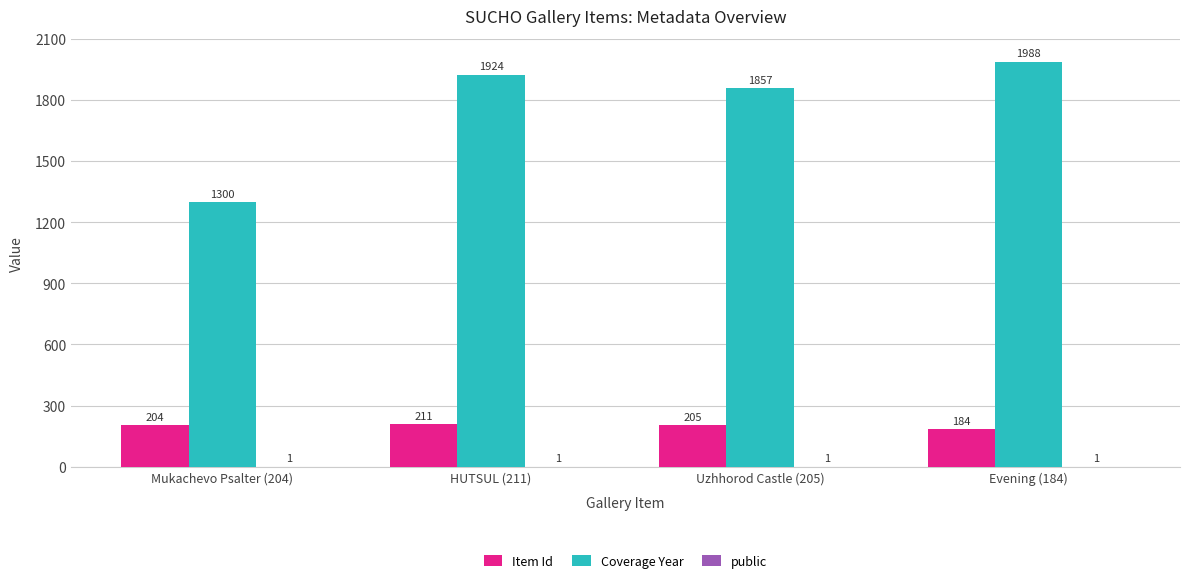

At which category is the sum across all series the highest?

Evening (184)